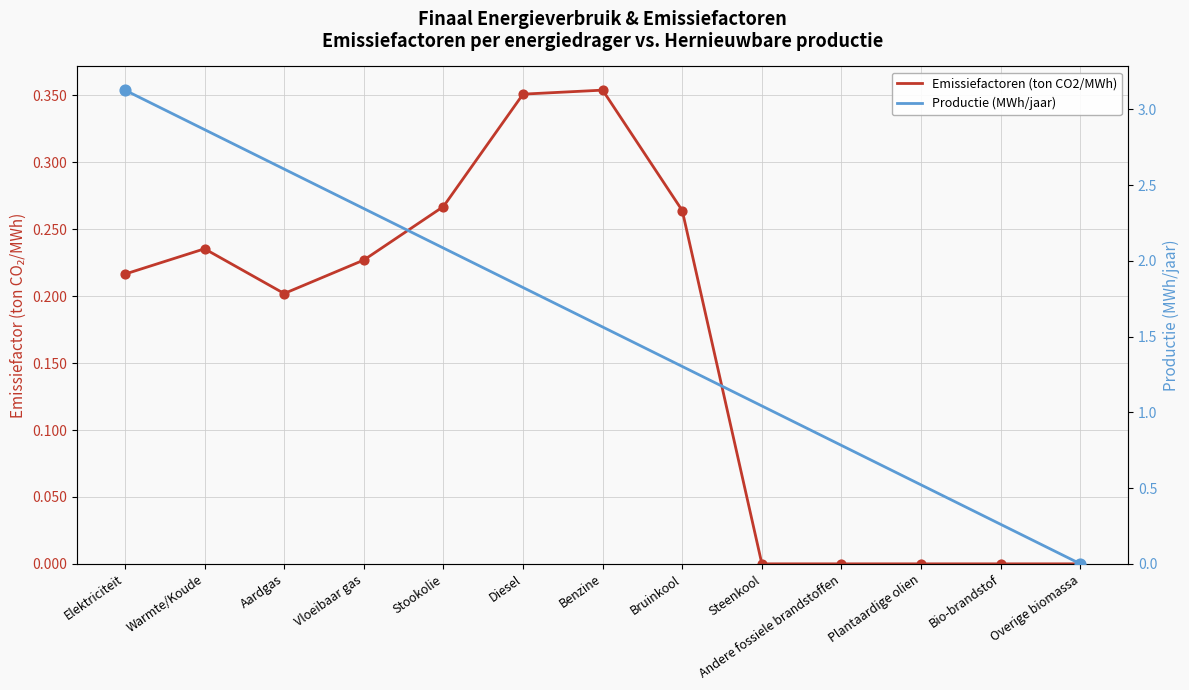

Between Vloeibaar gas and Diesel, which is larger?

Diesel